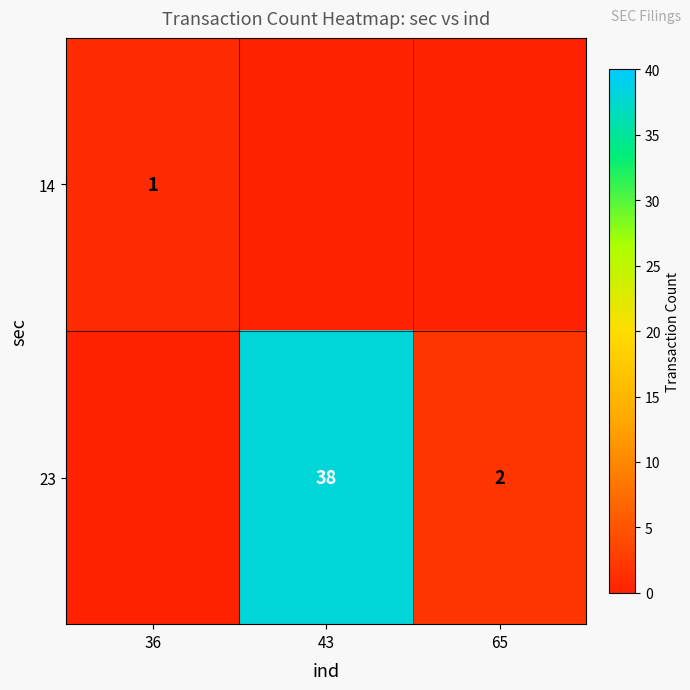

What is the sum of the 23 values at 43 and 65?

40